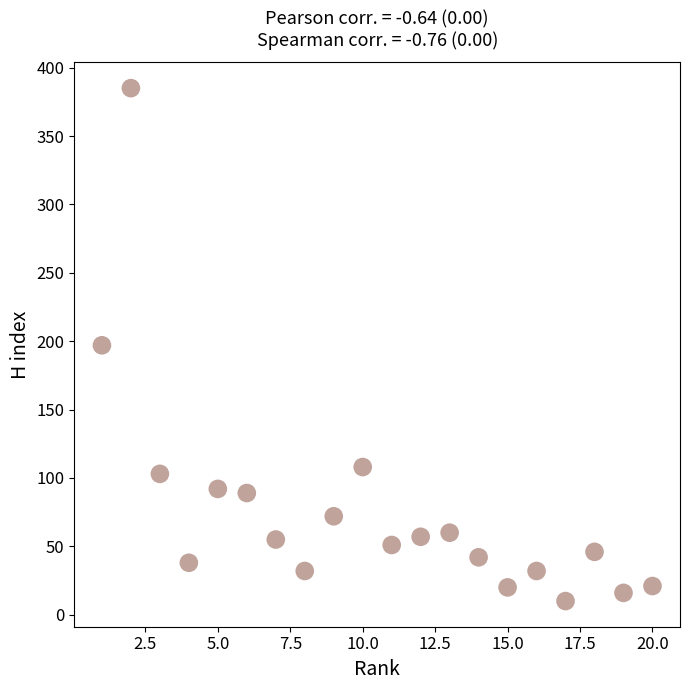

What is the range of X values (max minus min)?

19